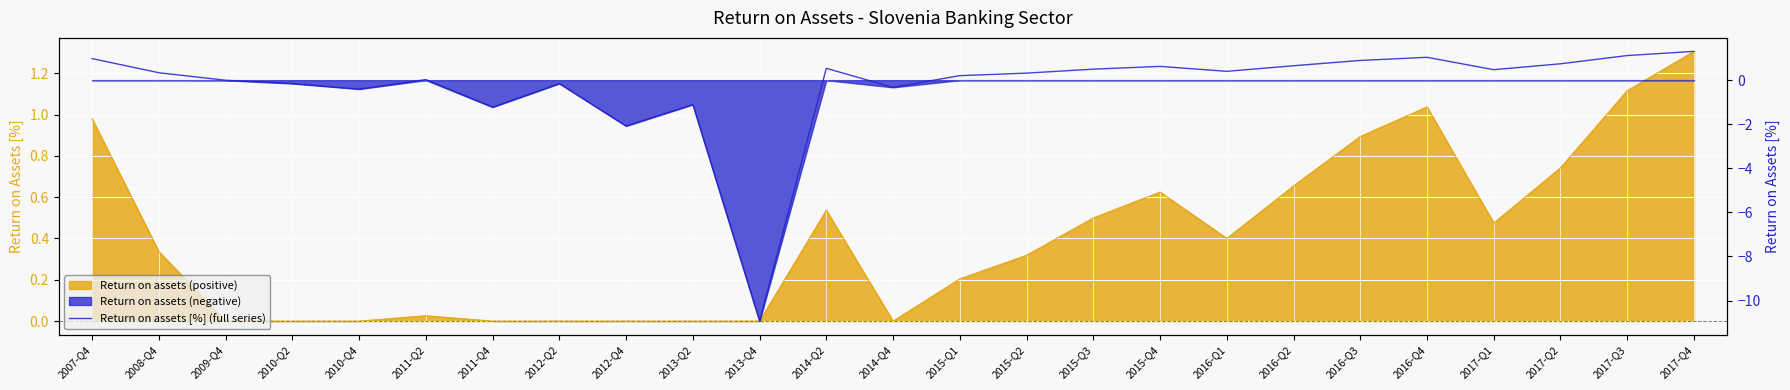

True or false: the data shows 0.2 at 2015-Q1.

True